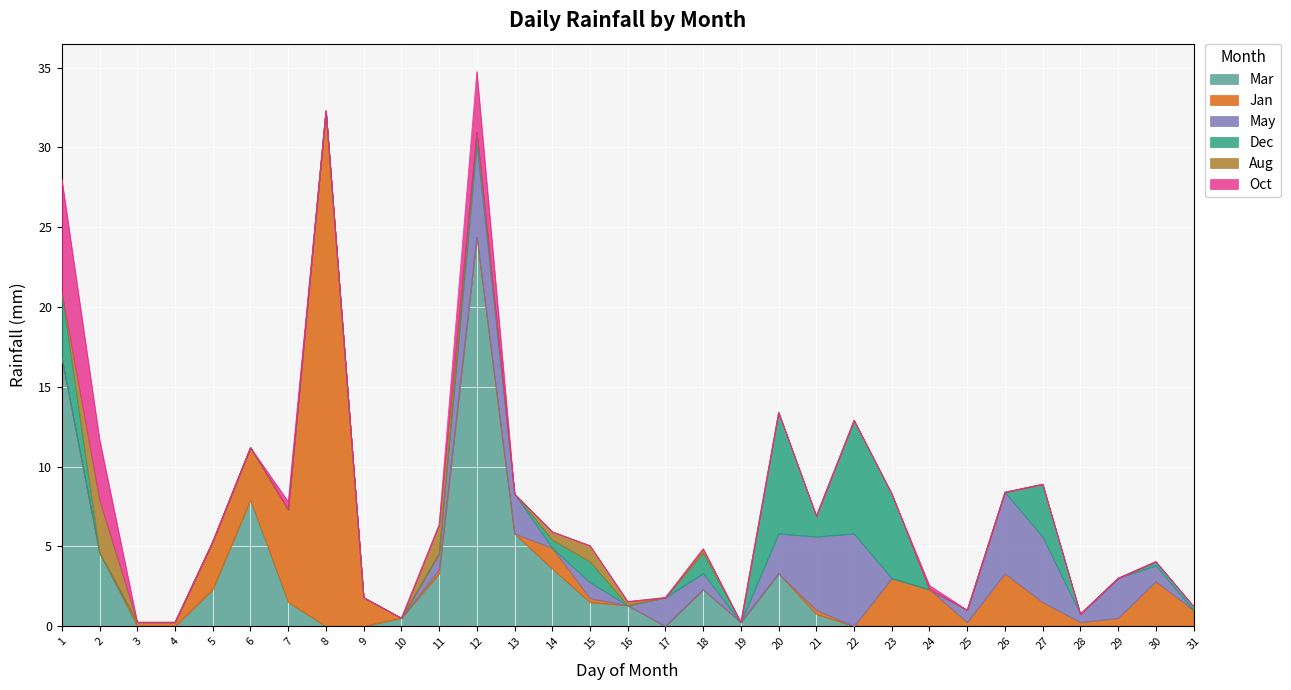

Where do Oct and Jan first cross each other?

2 and 3